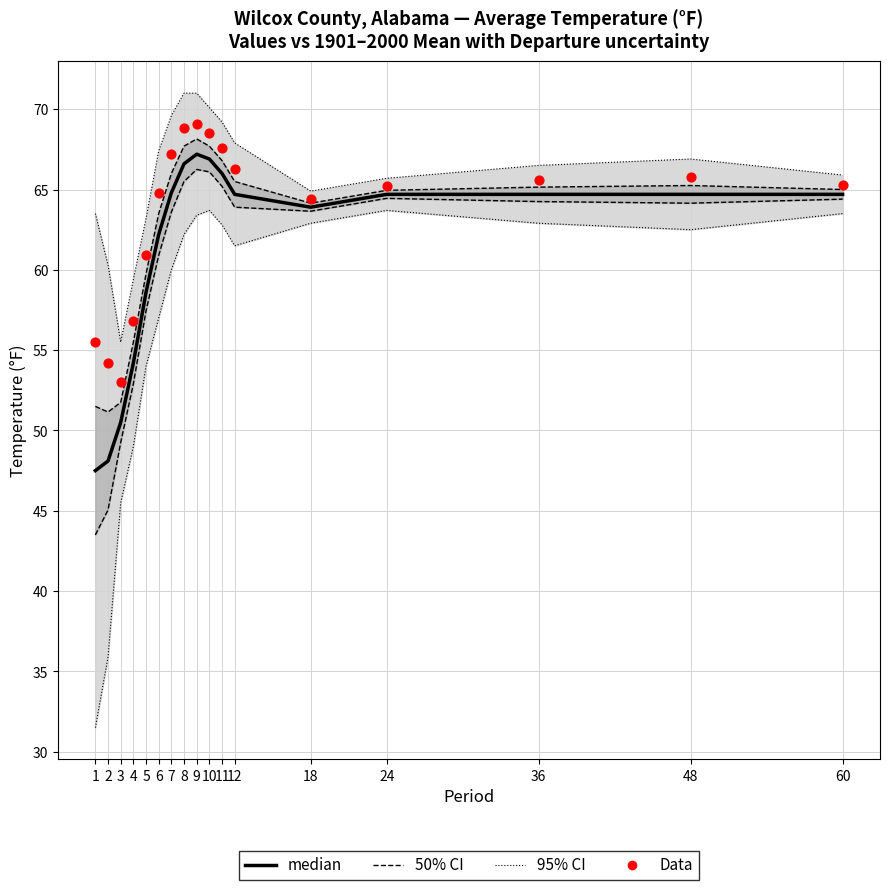

At which category is the sum across all series the highest?

9